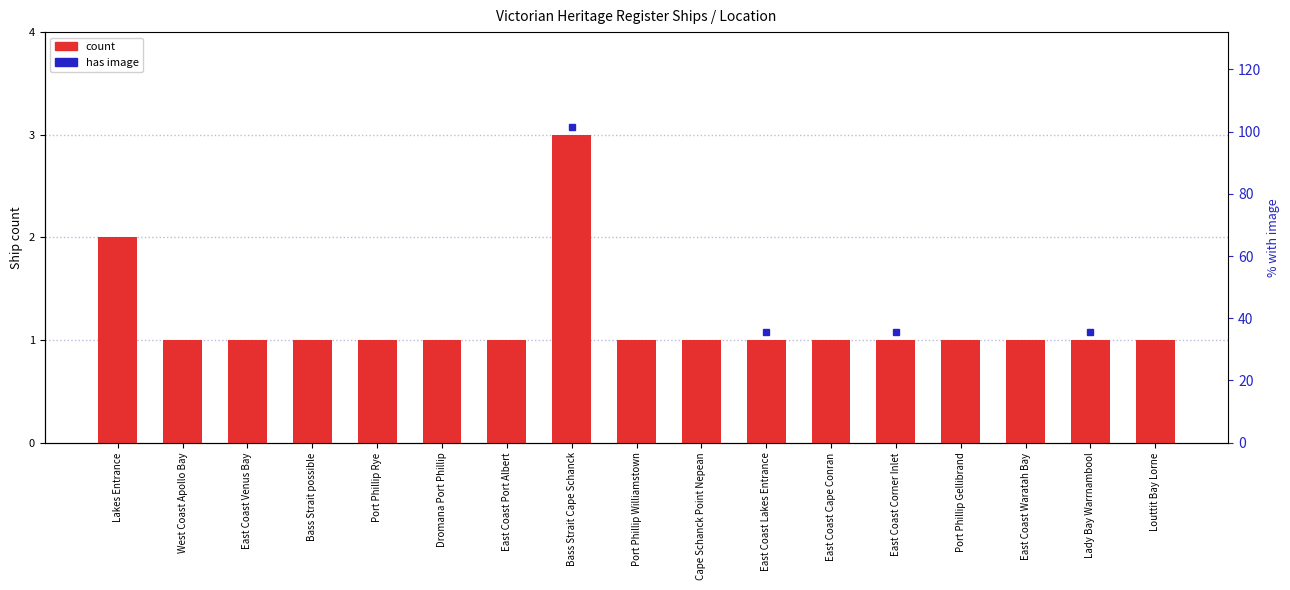

What is the greatest value displayed?

3